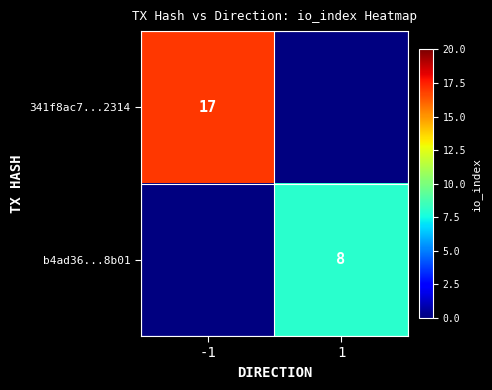

True or false: b4ad36...8b01 has a value of 8 at 1.

True